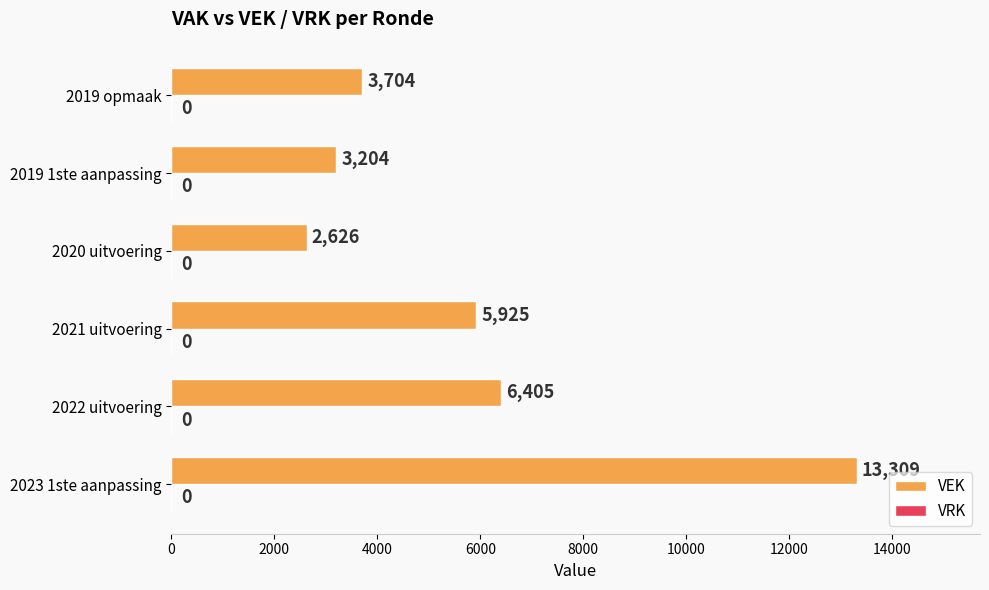

Rank the categories by value from highest to lowest.

2023 1ste aanpassing, 2022 uitvoering, 2021 uitvoering, 2019 opmaak, 2019 1ste aanpassing, 2020 uitvoering